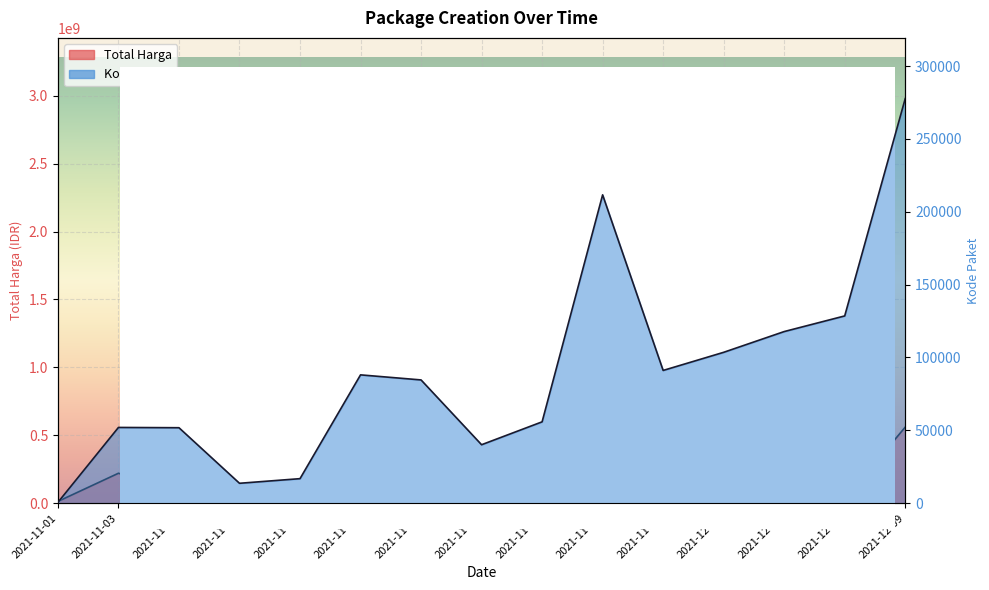

How many lines are shown in the chart?

2